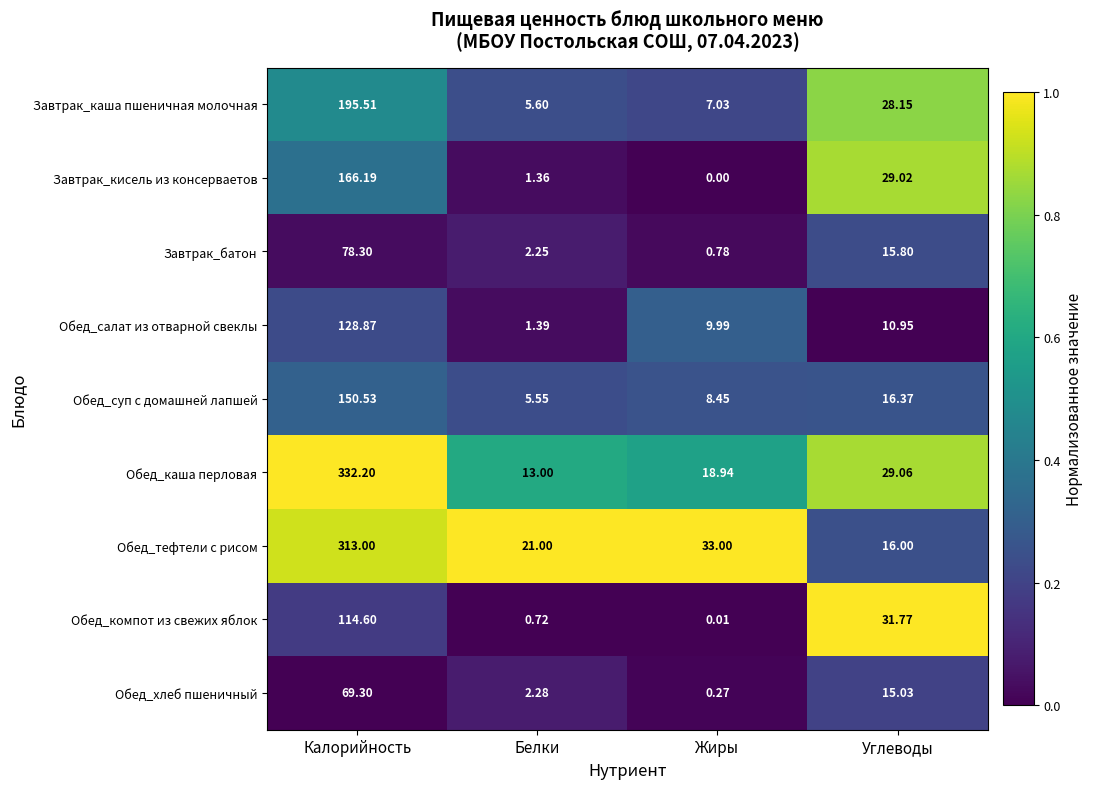

At Калорийность, list the series in order from smallest to largest.

Обед_хлеб пшеничный, Завтрак_батон, Обед_компот из свежих яблок, Обед_салат из отварной свеклы, Обед_суп с домашней лапшей, Завтрак_кисель из консерваетов, Завтрак_каша пшеничная молочная, Обед_тефтели с рисом, Обед_каша перловая